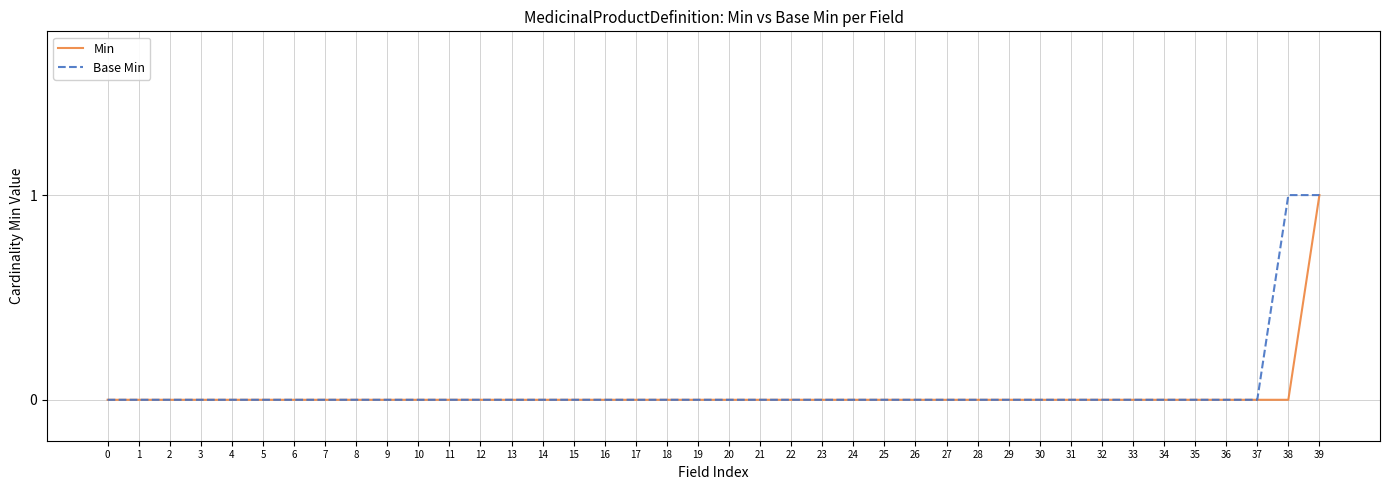

The value of Base Min at 1 is -1. True or false?

False